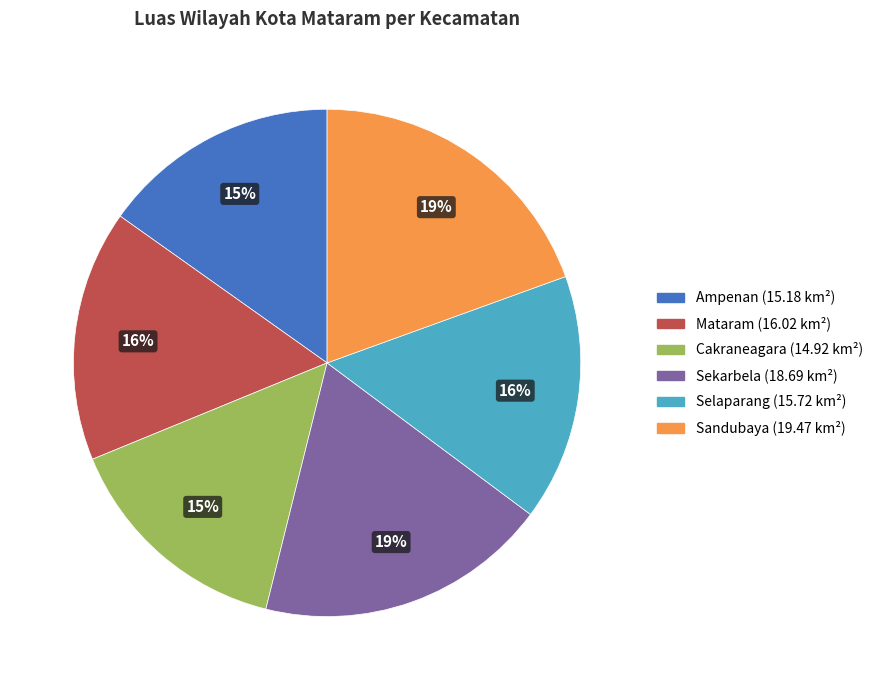

Is there a majority slice in this chart?

No